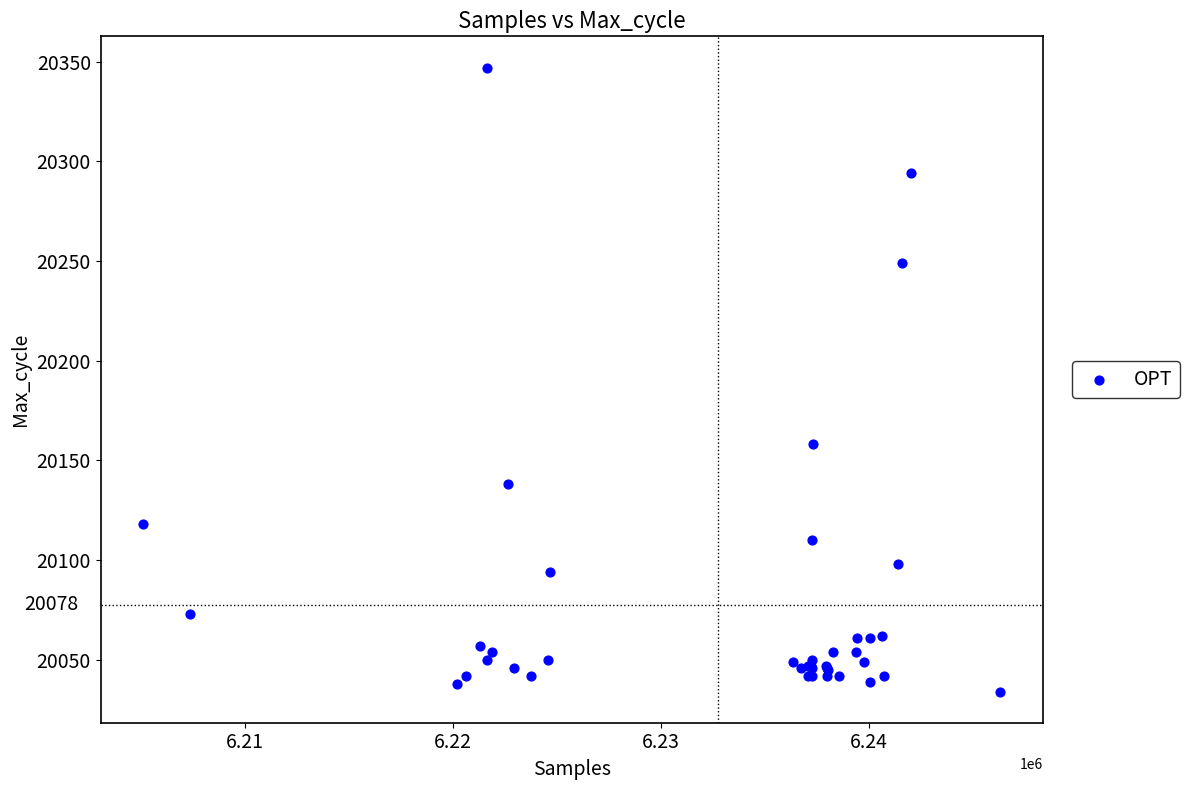

What Y value in the scatter plot is closest to 20190?

20158